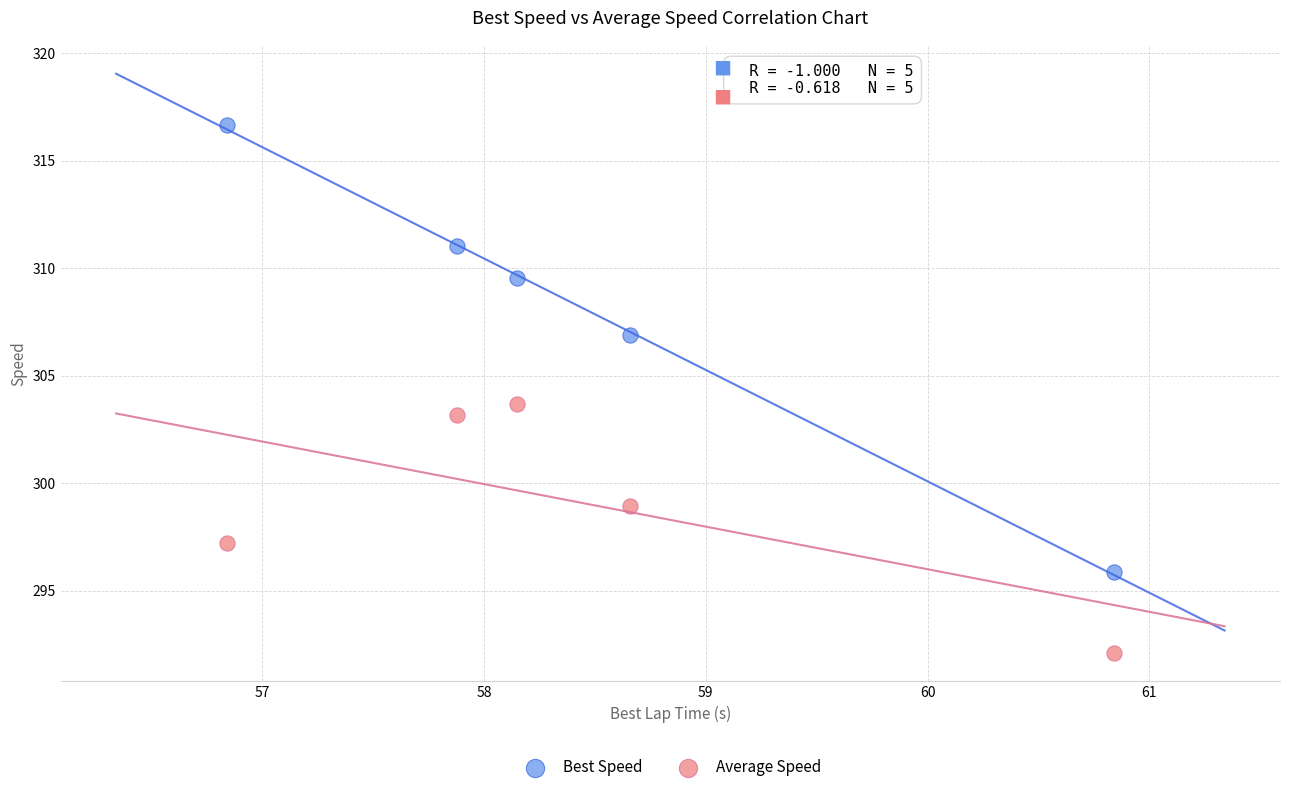

What are all the series names shown in the legend?

Best Speed, Average Speed